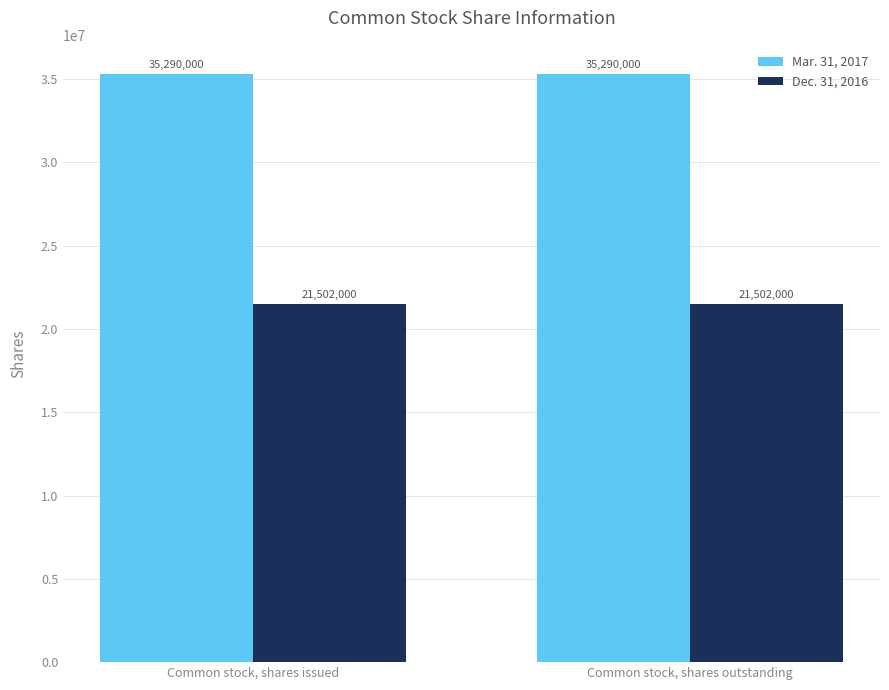

The Dec. 31, 2016 series shows 21502000 at Common stock, shares outstanding. True or false?

True